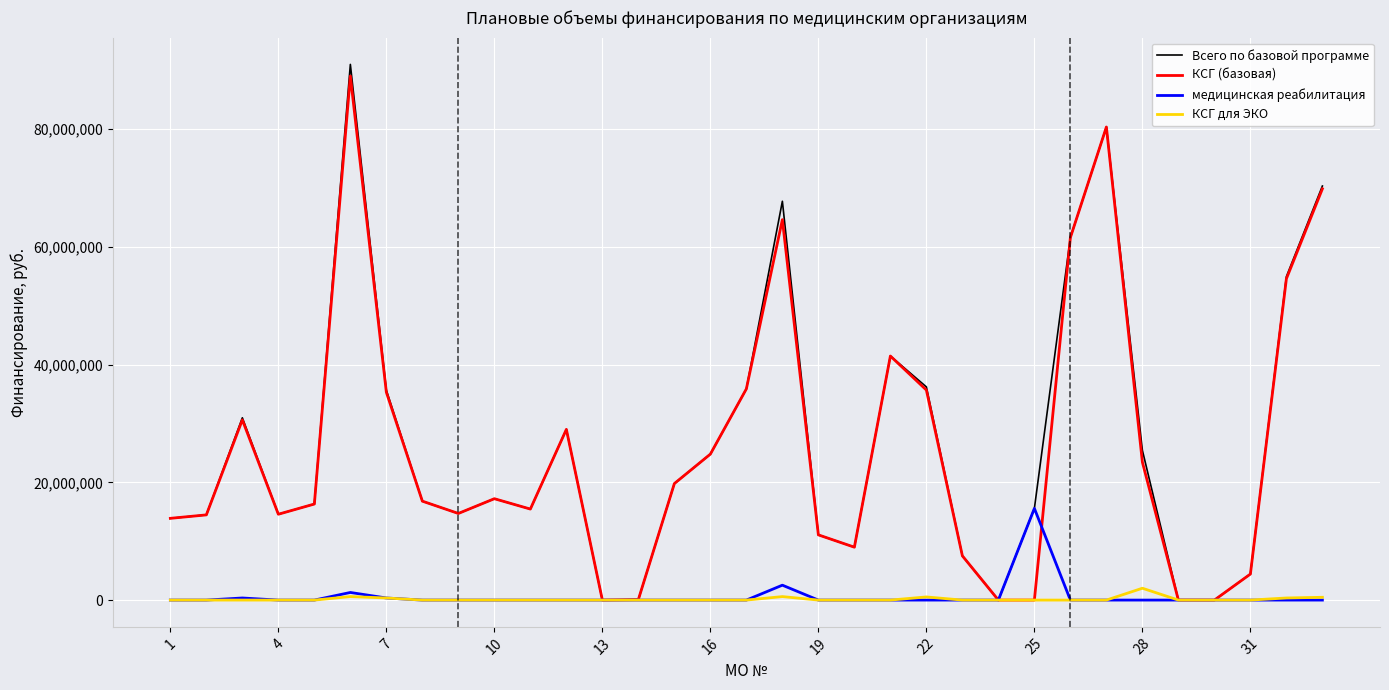

What is the highest value of the Всего по базовой программе series?

91020196